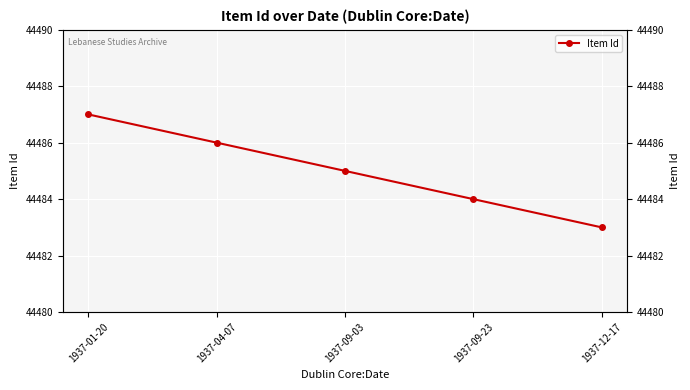

List the labels in order of value, smallest first.

1937-12-17, 1937-09-23, 1937-09-03, 1937-04-07, 1937-01-20